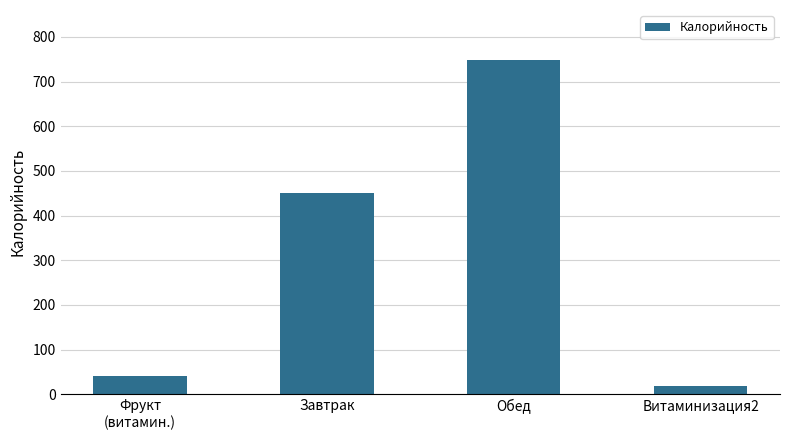

What is the value of the 4th bar from the left?

18